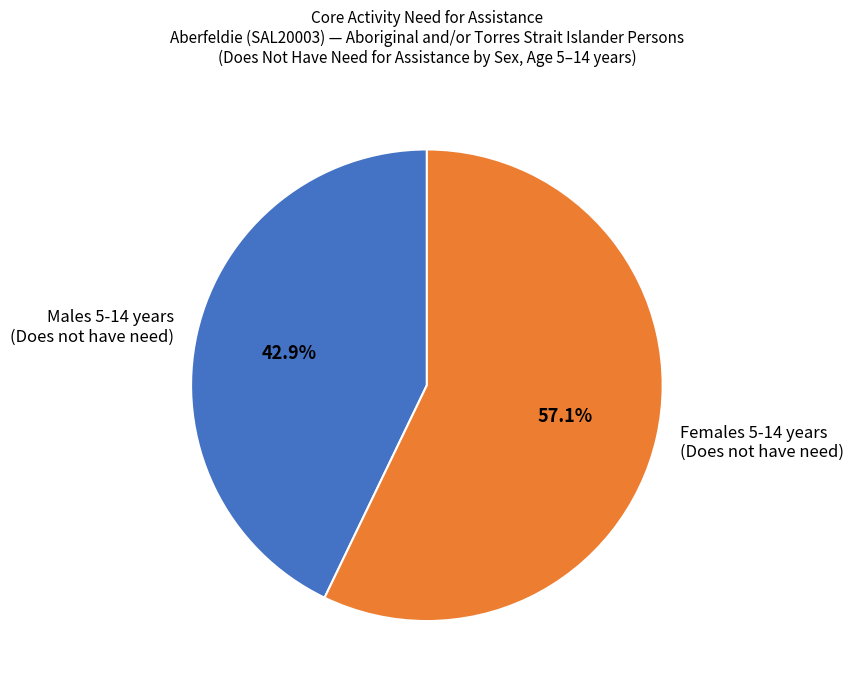

To the nearest percent, what is the difference between the largest and smallest slice percentages?

14%